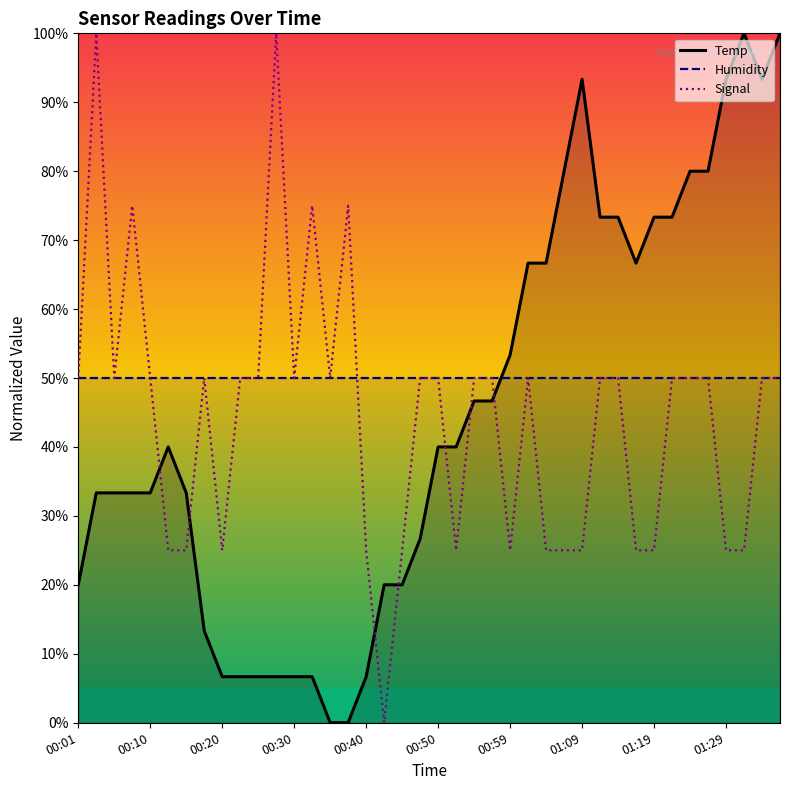

What is the difference between the second highest and second lowest values in the Signal series?

75.0